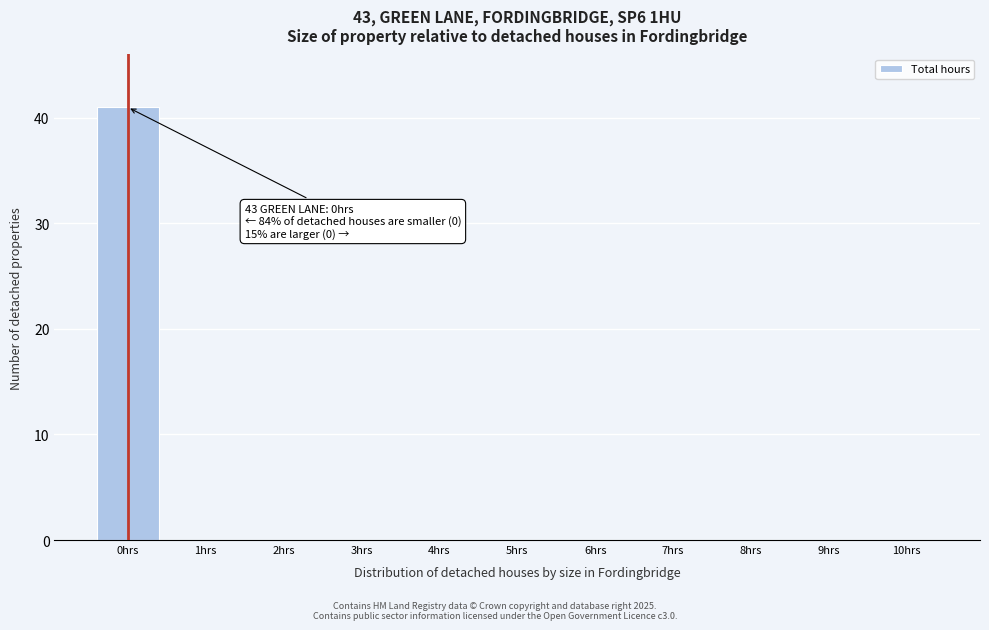

Reading right to left, what are all the values shown in this chart?

10hrs=0	9hrs=0	8hrs=0	7hrs=0	6hrs=0	5hrs=0	4hrs=0	3hrs=0	2hrs=0	1hrs=0	0hrs=41